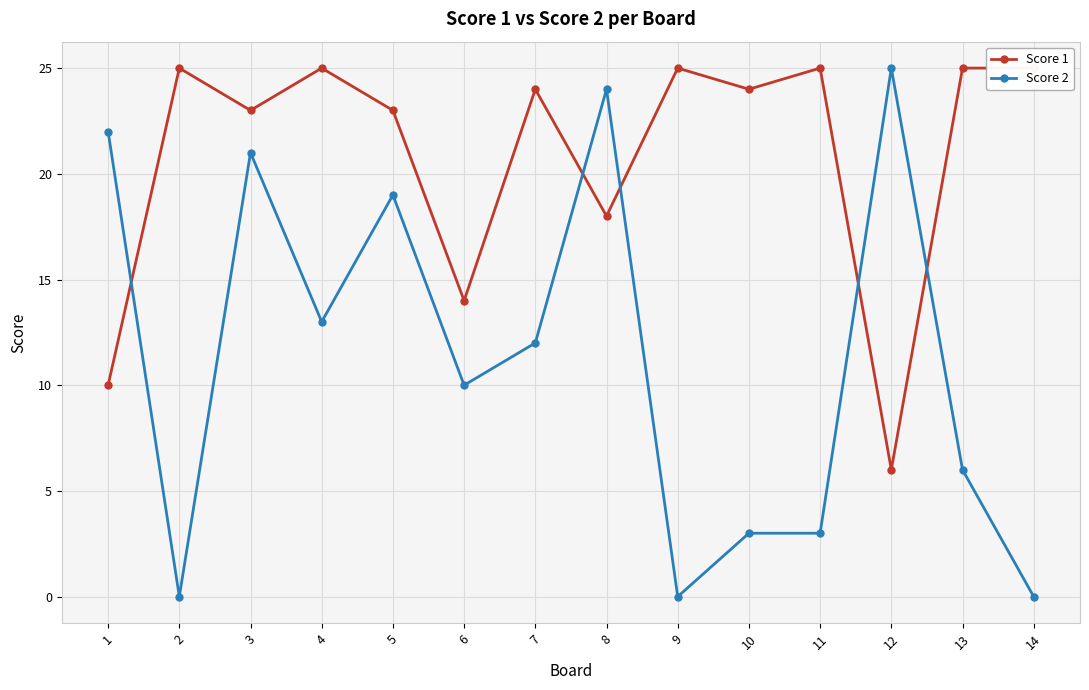

Rank the series by their average value, from lowest to highest.

Score 2, Score 1